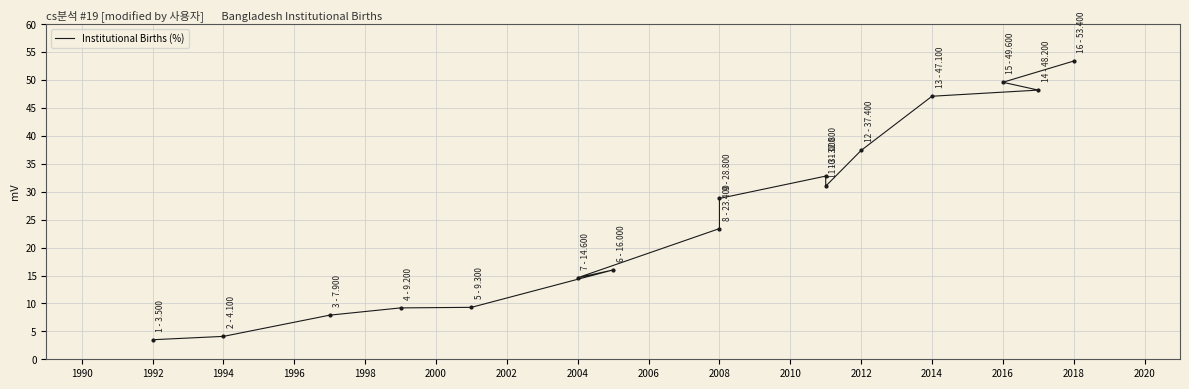

Reading left to right, what are all the values shown in this chart?

3.5	4.1	7.9	9.2	9.3	16.0	14.6	23.4	28.8	32.8	31.0	37.4	47.1	48.2	49.6	53.4